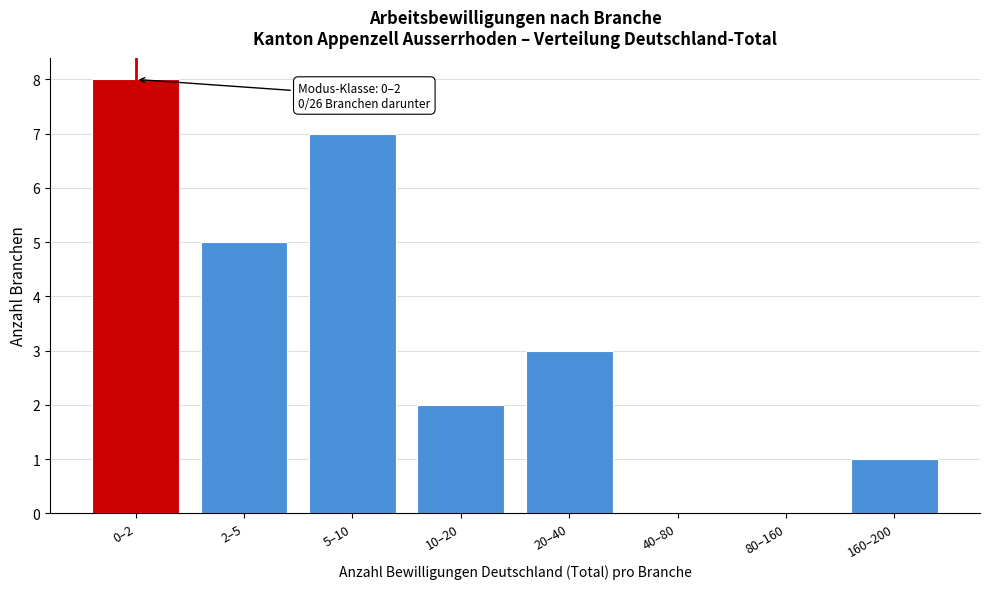

Reading left to right, what are all the values shown in this chart?

0–2=8	2–5=5	5–10=7	10–20=2	20–40=3	40–80=0	80–160=0	160–200=1